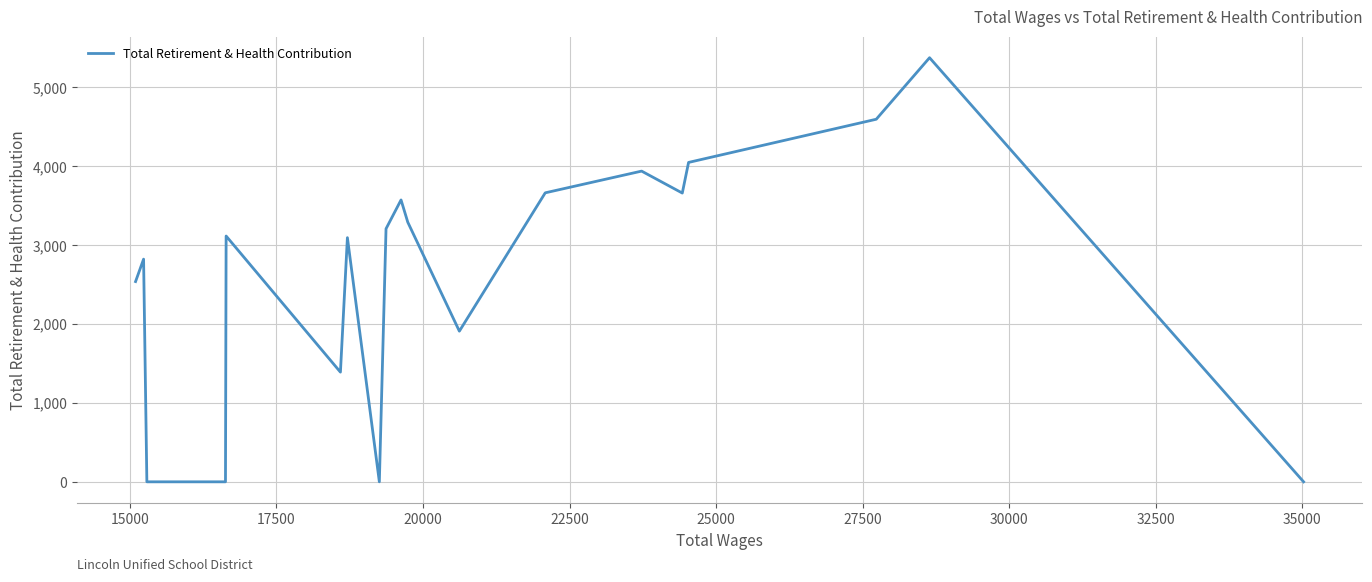

What is the difference between the maximum and minimum values?

5371